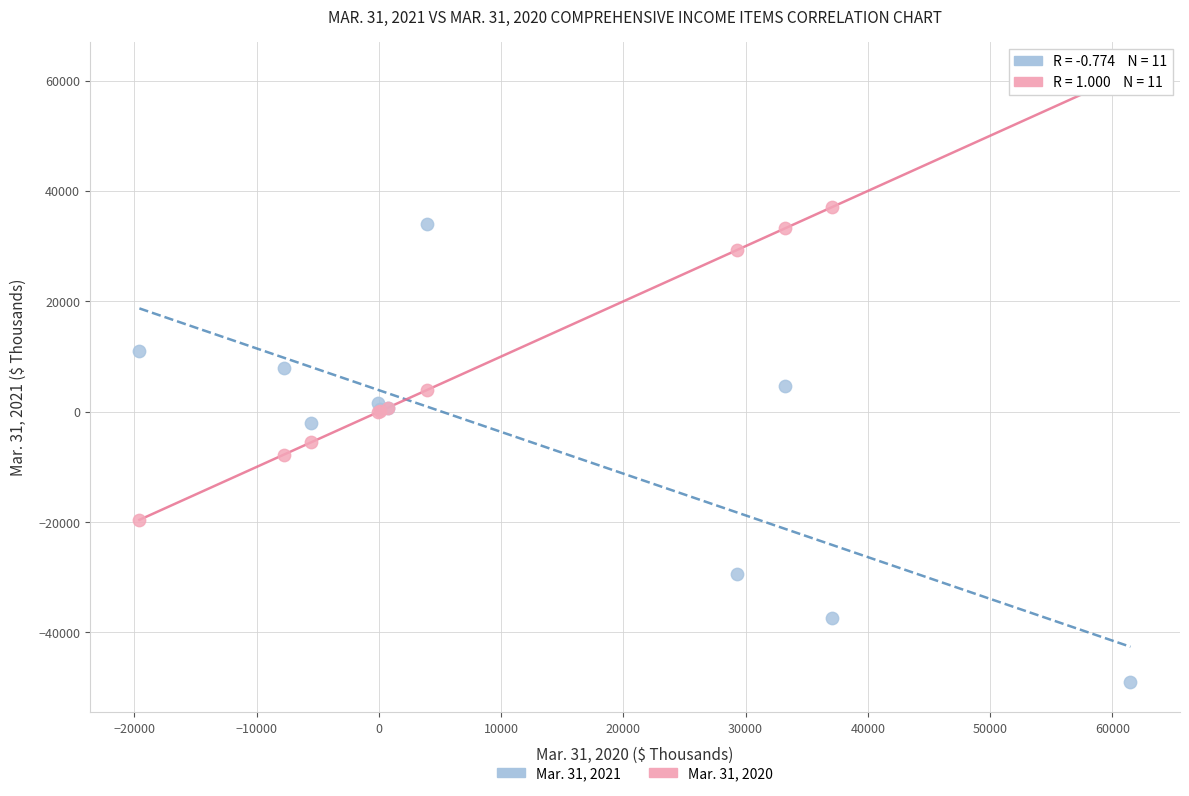

What are all the series names shown in the legend?

Mar. 31, 2021, Mar. 31, 2020